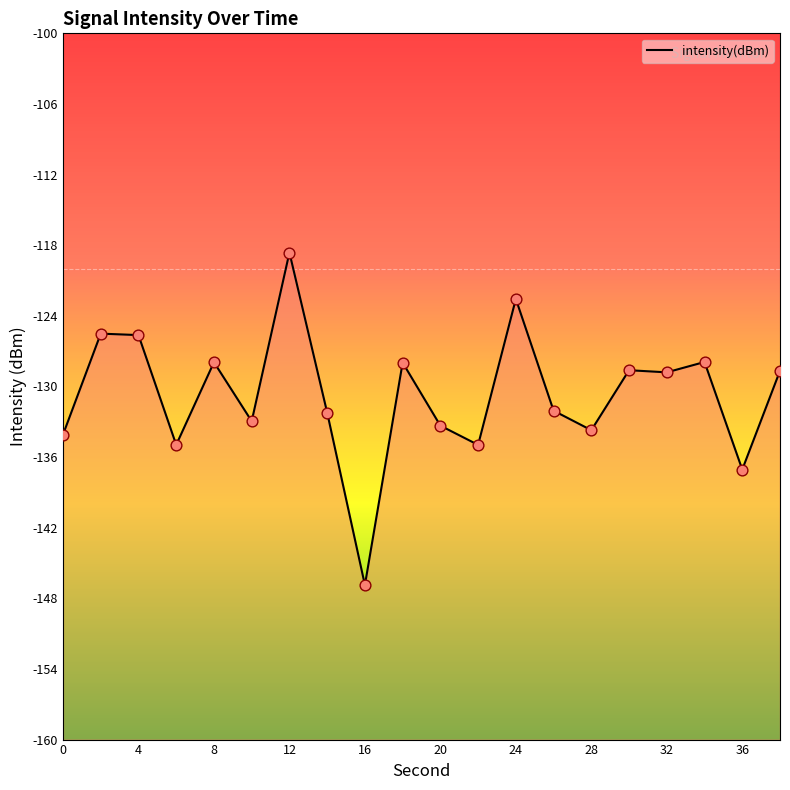

Which has a higher value, 22 or 24?

24